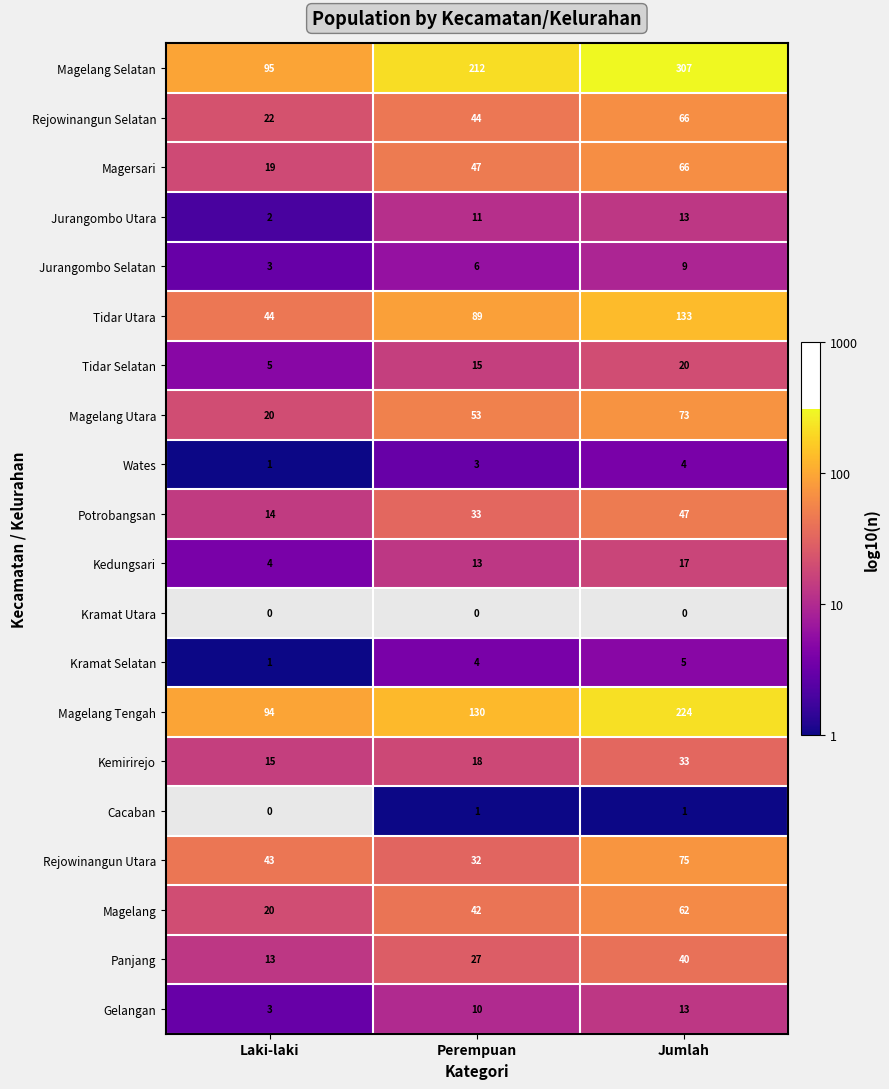

The Magelang Utara series shows 73 at Jumlah. True or false?

True